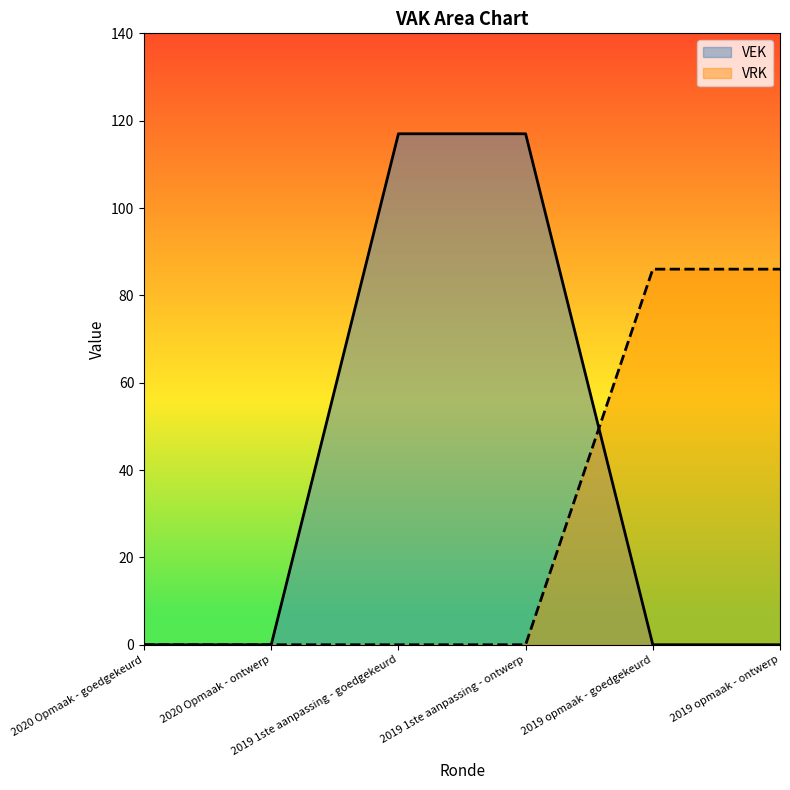

What position from the left is 2019 1ste aanpassing - ontwerp?

4